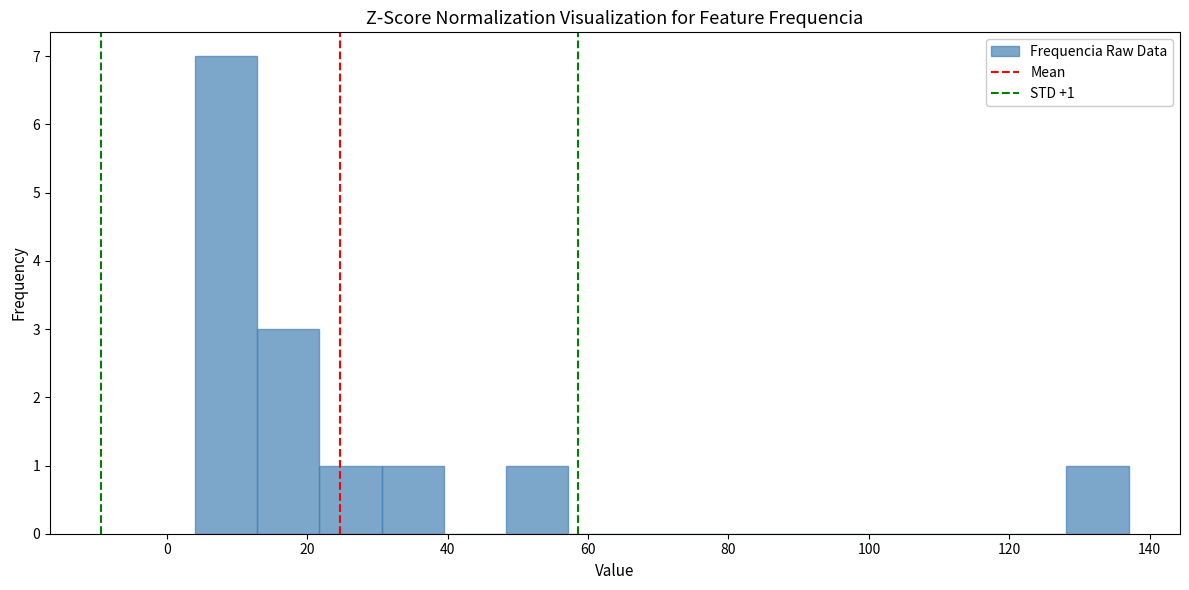

Which range on the x-axis has the tallest bar?

4 to 12